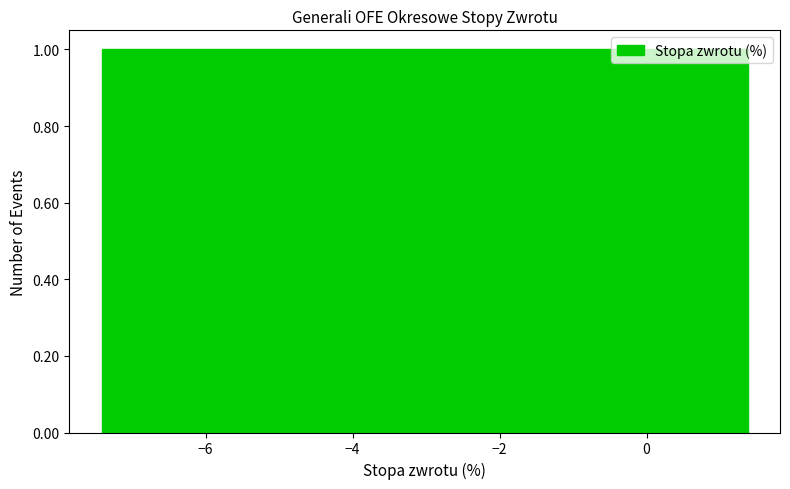

Reading left to right, list every bar in this chart as the range it spans on the x-axis followed by its height. Neither the bar edges nor the heights are printed on the chart, so give them approximately, as read against the axes.

-7.4 to -6.0: 1
-6.0 to -4.4: 1
-4.4 to -3.0: 1
-3.0 to -1.6: 1
-1.6 to 0.0: 1
0.0 to 1.4: 1